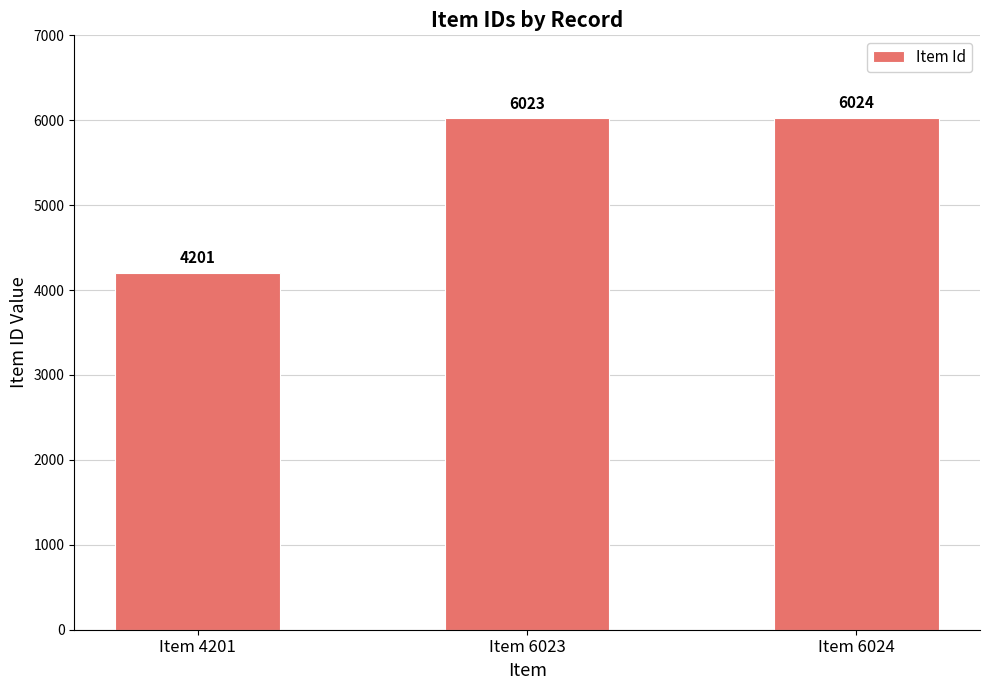

The value at Item 6023 is 6023. True or false?

True